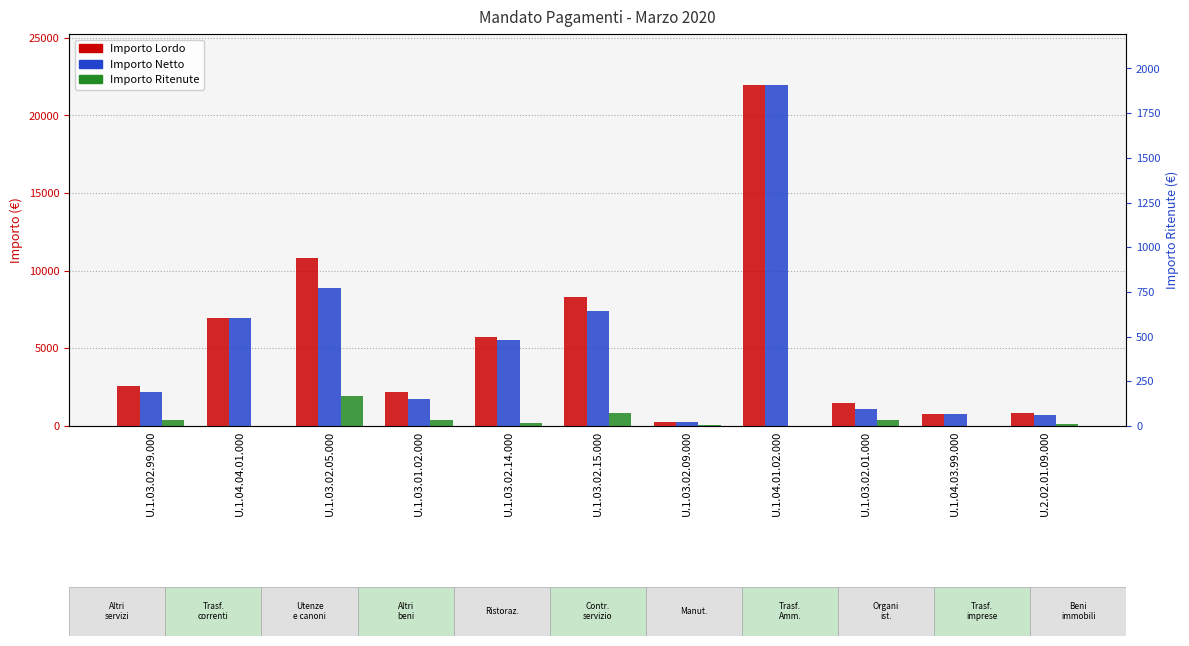

Count the number of categories in the chart.

11